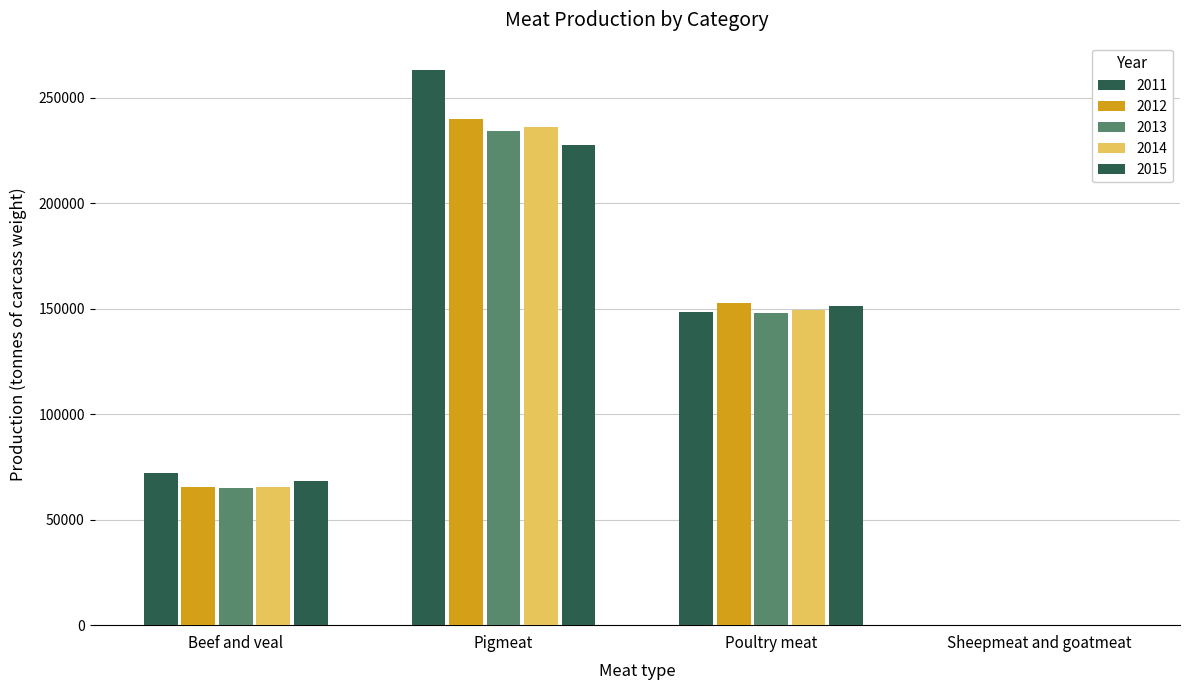

Count the number of data series in this chart.

5